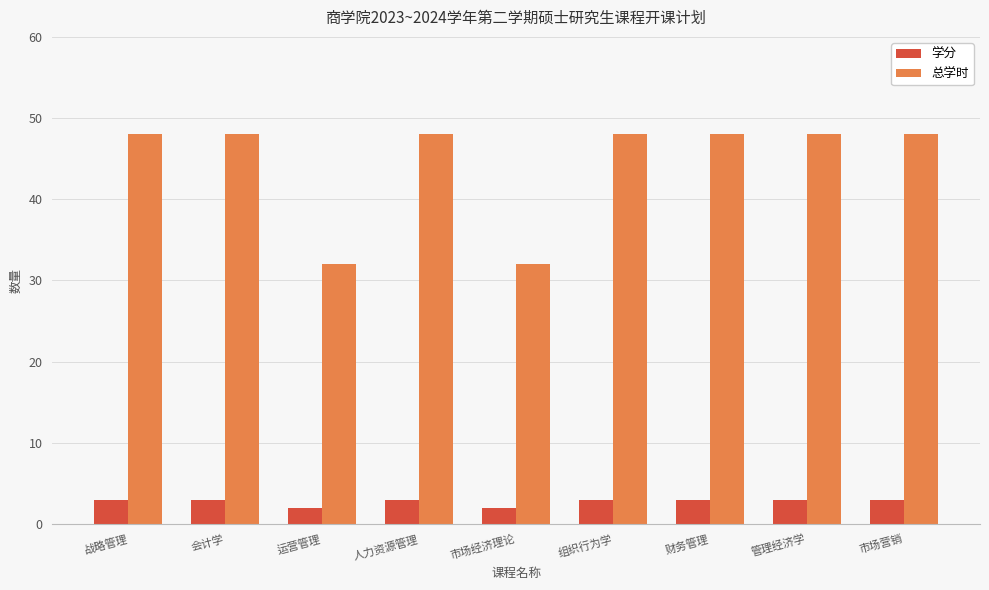

Rank the series by their average value, from highest to lowest.

总学时, 学分